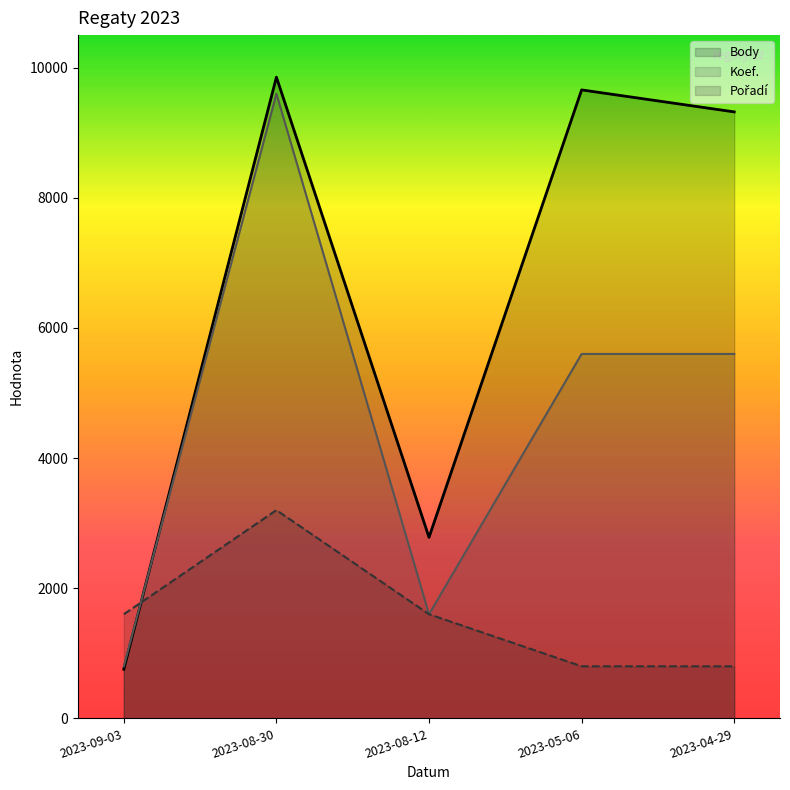

Between 2023-09-03 and 2023-04-29, which series saw the biggest shift?

Body